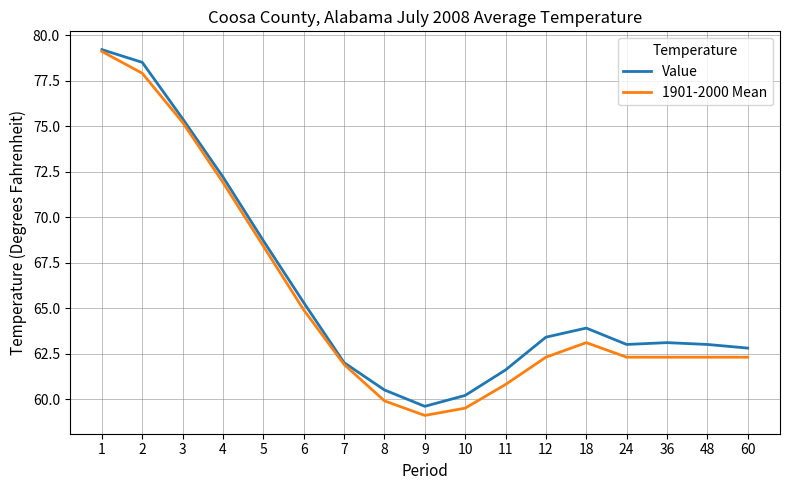

What value does the 1901-2000 Mean series have at 18?

63.1